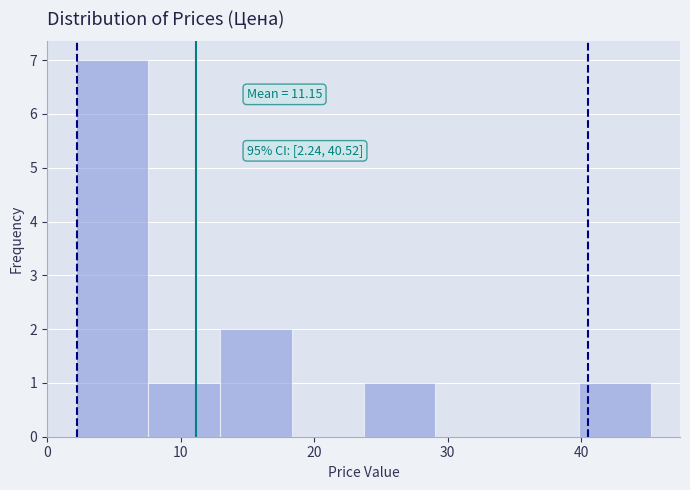

Over which range of the x-axis is the bar tallest?

2 to 8